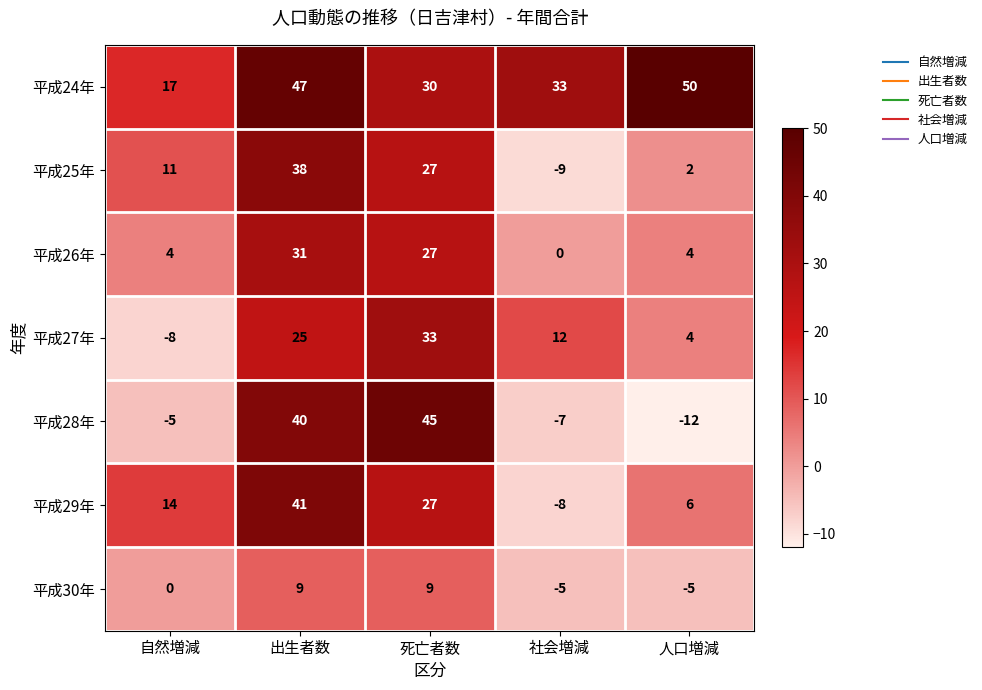

True or false: 平成30年 has a value of -6 at 自然増減.

False